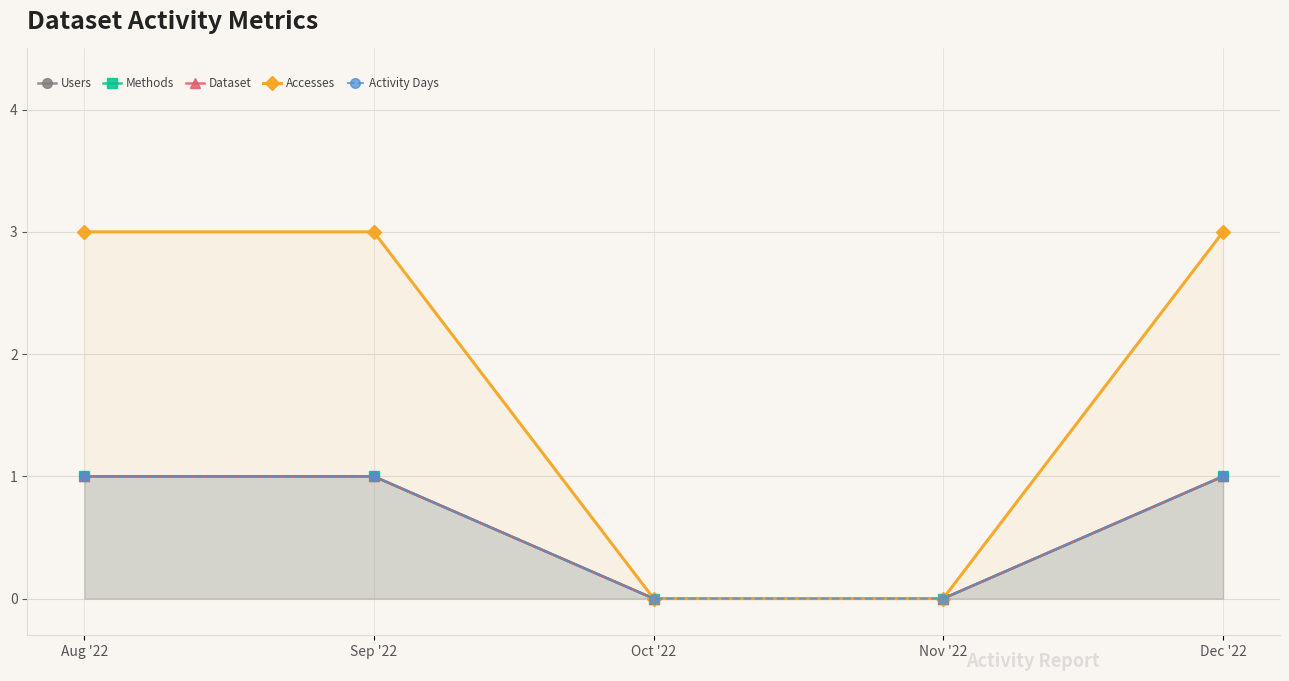

Between Nov '22 and Sep '22, which is larger?

Sep '22